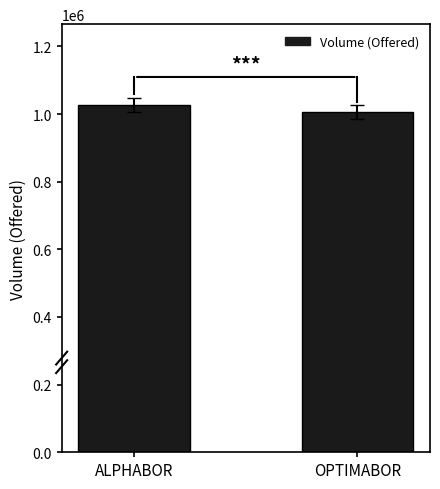

The chart shows a value of 1005248 at OPTIMABOR. True or false?

True